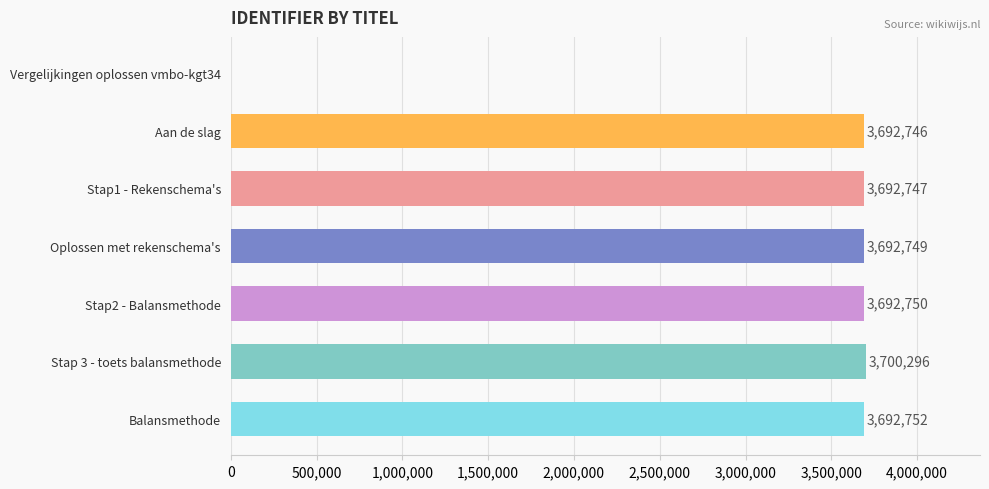

What is the ratio of the value at Stap2 - Balansmethode to the value at Stap1 - Rekenschema's?

1.0